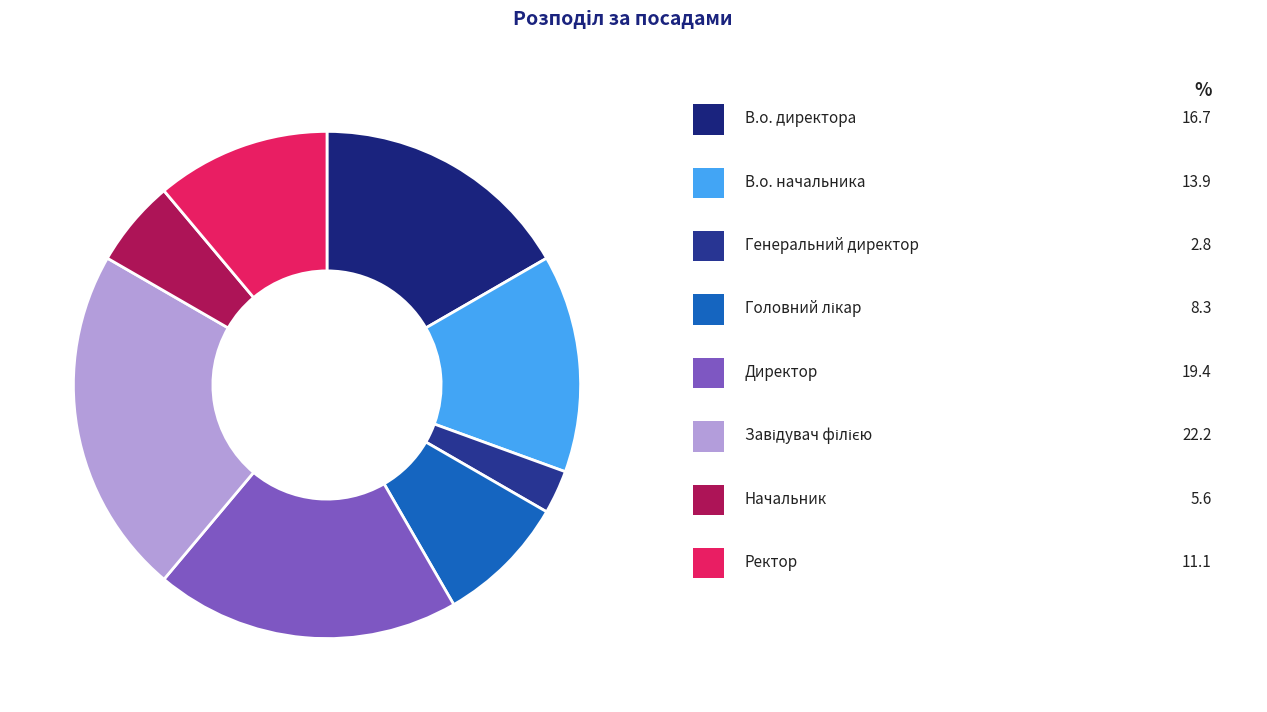

How many segments does this pie chart have?

8